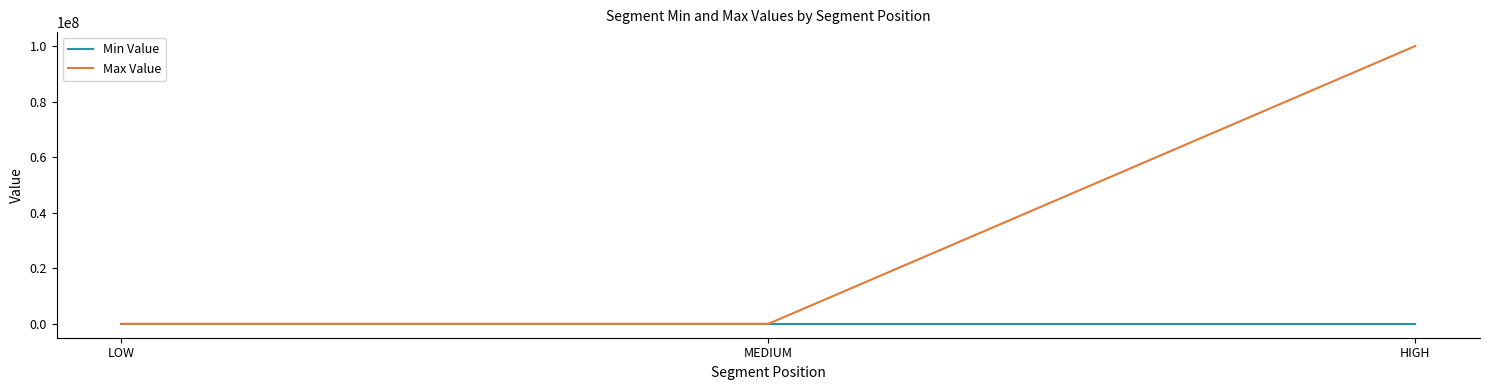

Is it true that Max Value equals 55134873 at HIGH?

False